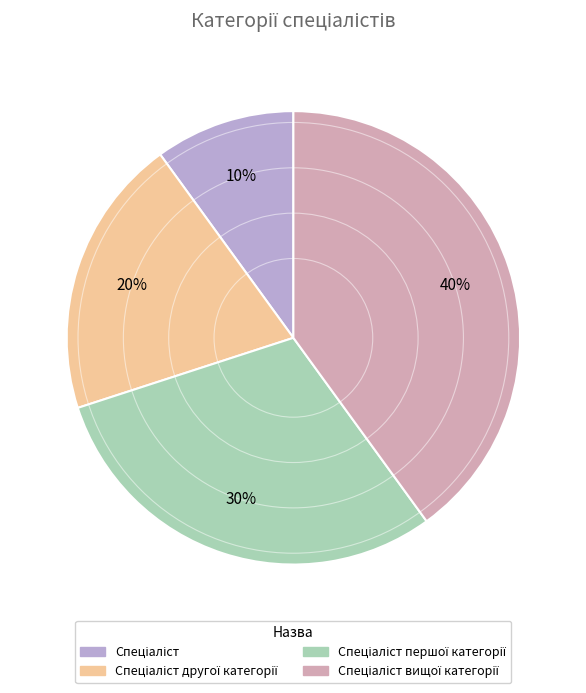

Does any single category account for the majority?

No